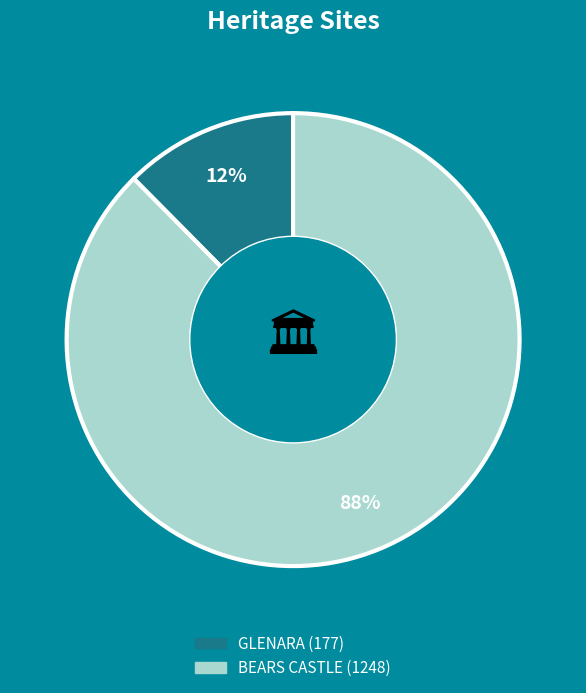

Between GLENARA and BEARS CASTLE, which is larger?

BEARS CASTLE